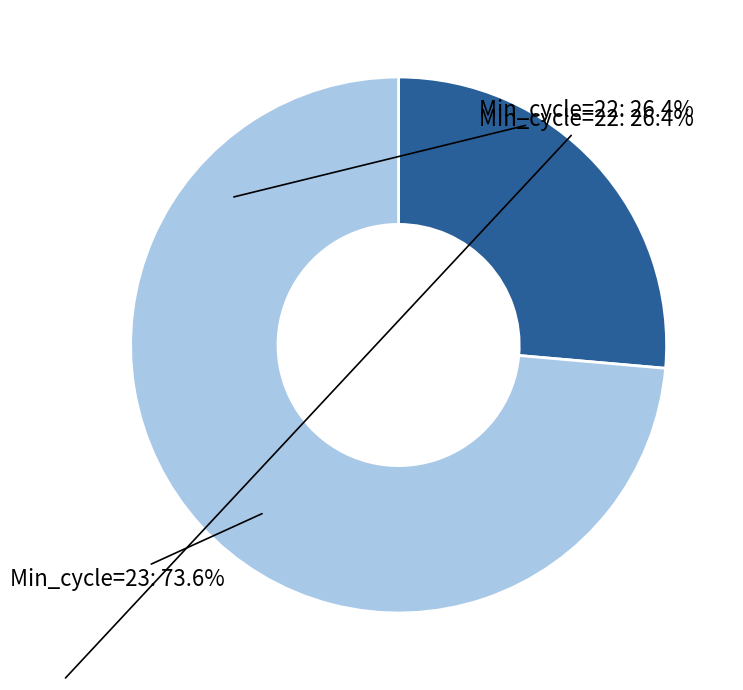

What is the largest slice in the pie chart?

Min_cycle=23